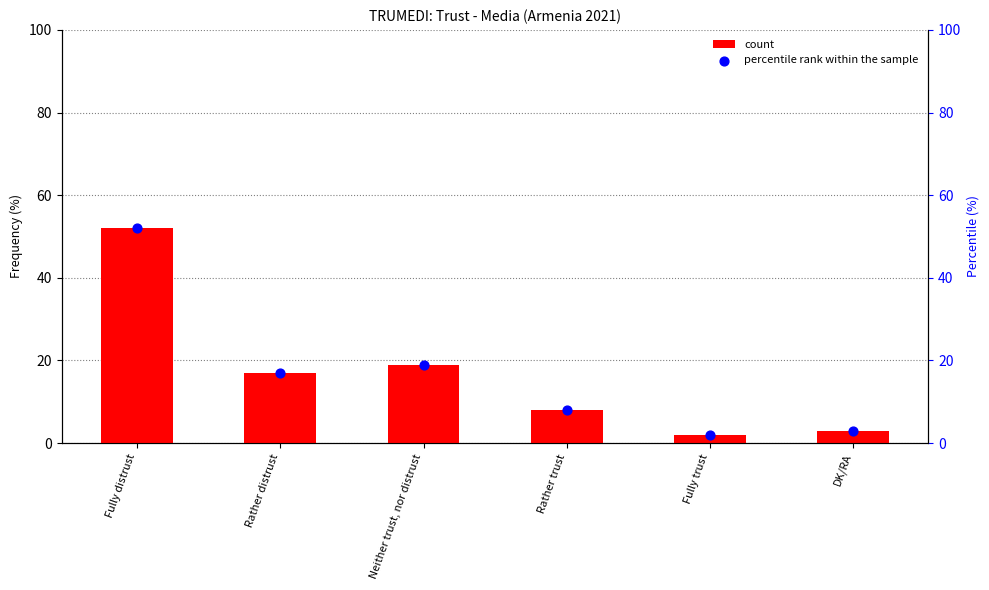

Which series contains the lowest Y value?

count